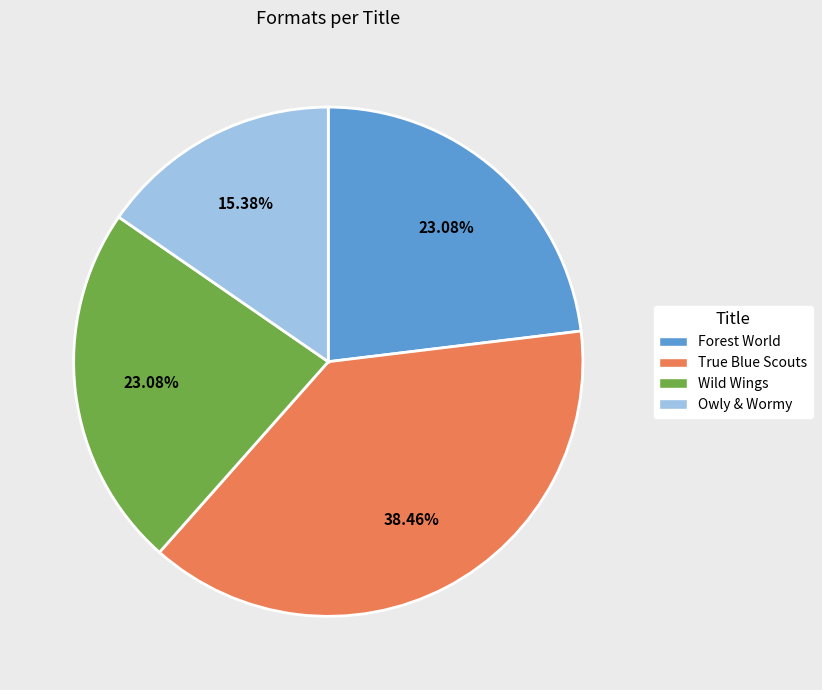

Is there any slice that represents more than half of the pie?

No